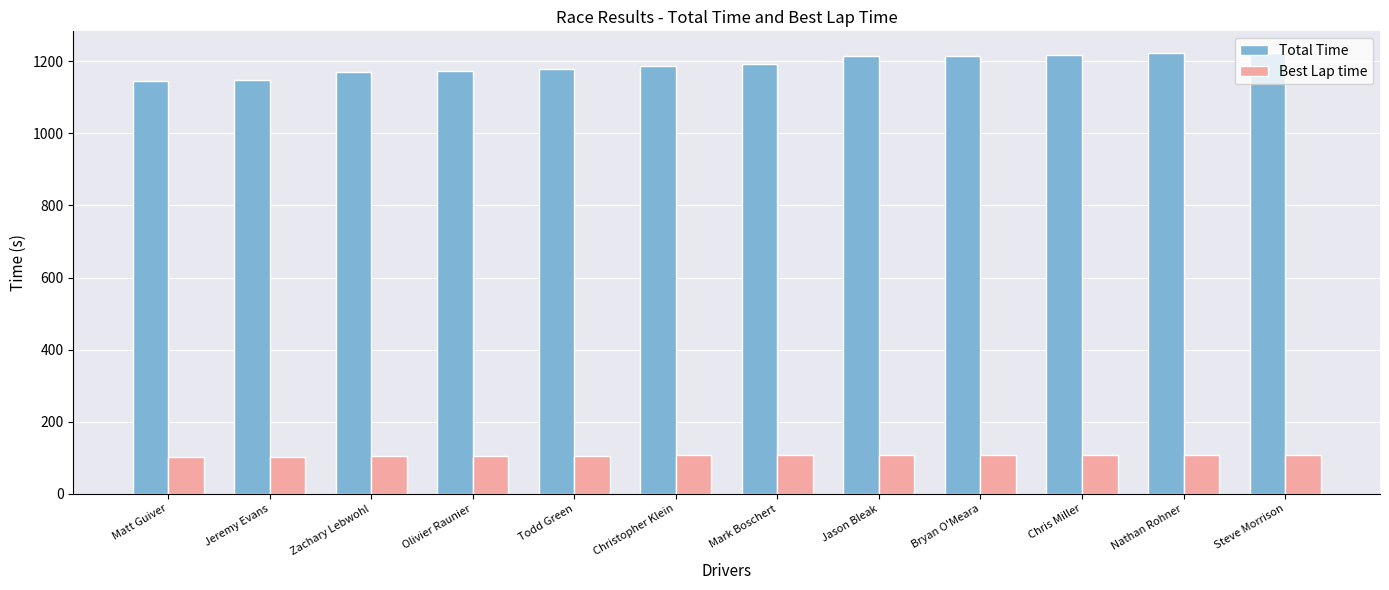

What value does the Total Time series have at Zachary Lebwohl?

1170.6